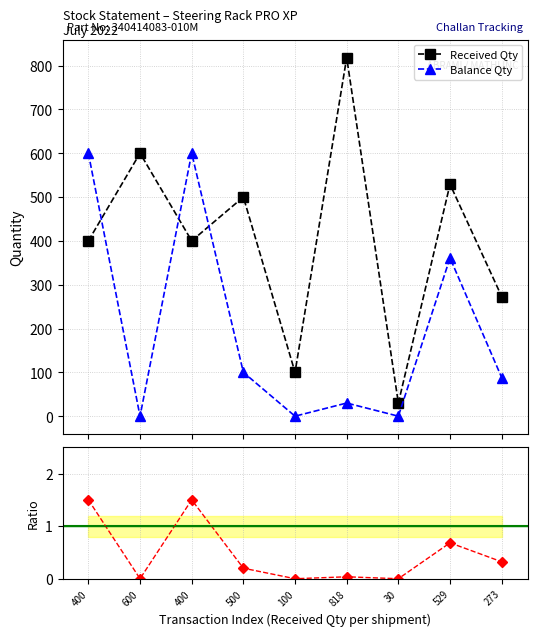

What is the spread (max minus min) of values at 400?

598.5